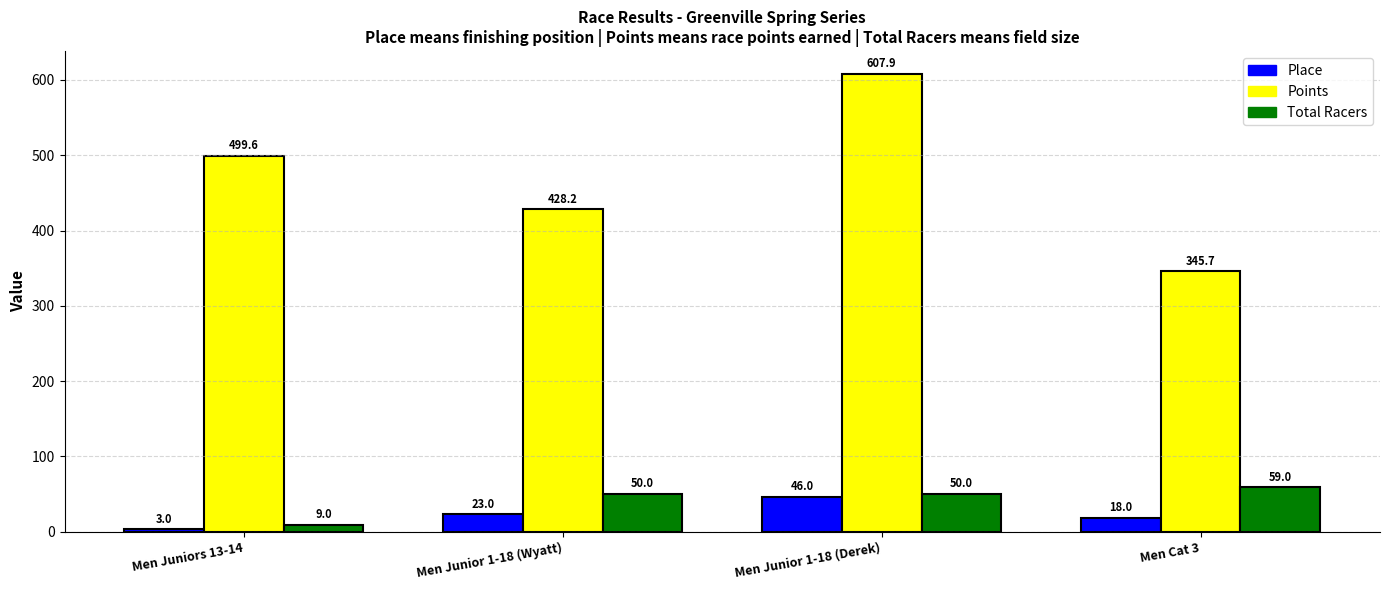

What is the spread (max minus min) of values at Men Juniors 13-14?

496.6